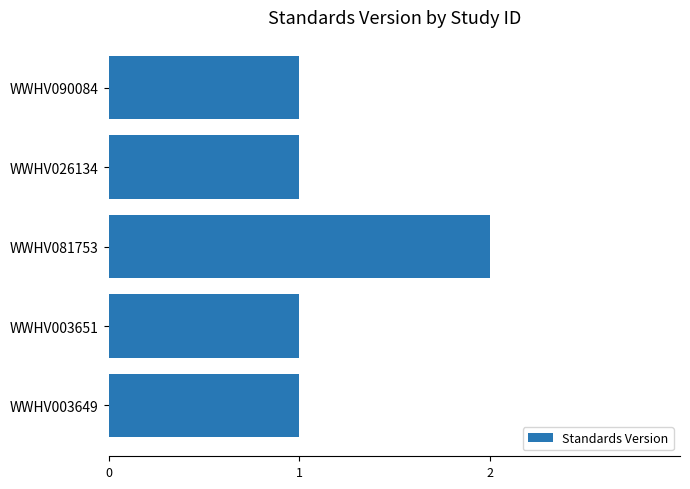

How many values are between 1 and 2?

5